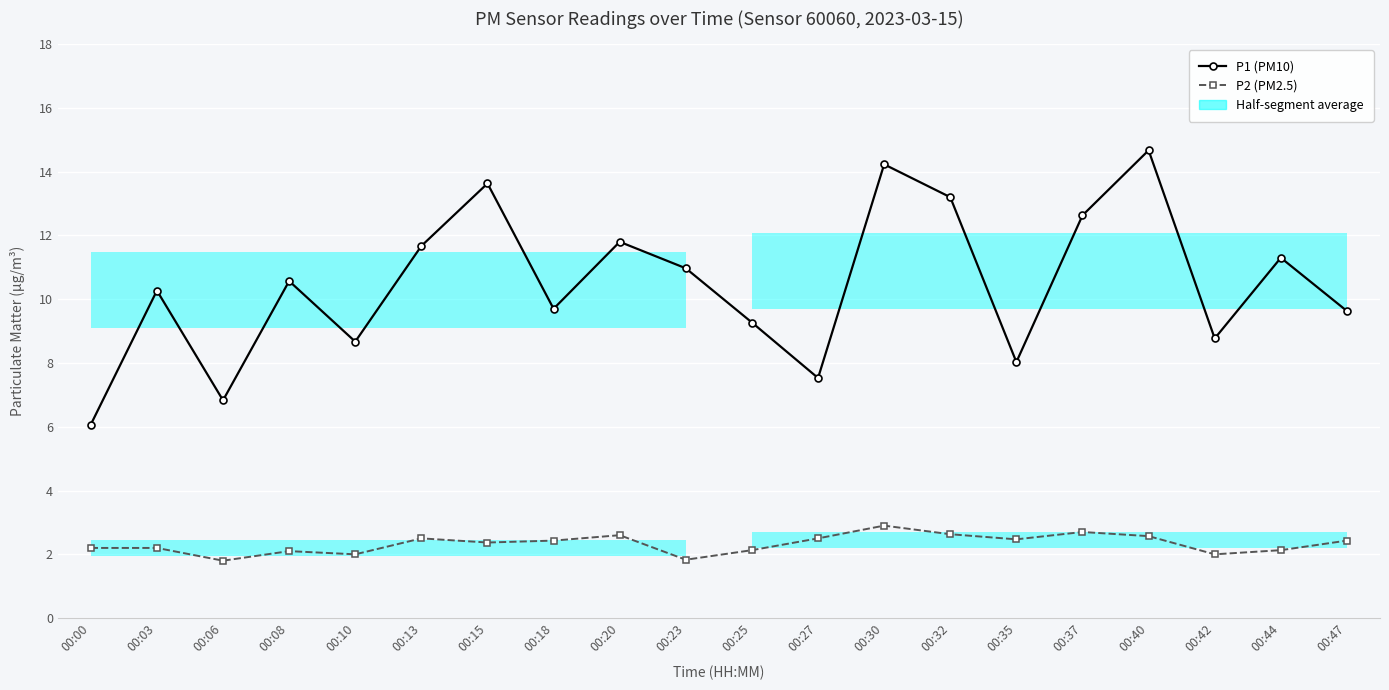

How many values in the P2 (PM2.5) series exceed 2?

16